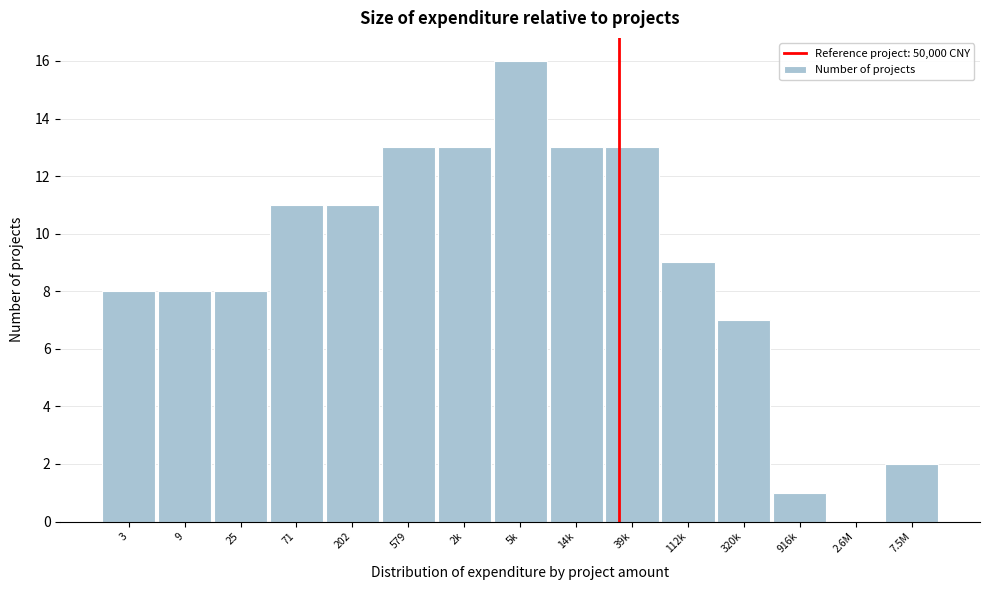

Reading left to right, list all the values displayed in this chart.

3=8	9=8	25=8	71=11	202=11	579=13	2k=13	5k=16	14k=13	39k=13	112k=9	320k=7	916k=1	2.6M=0	7.5M=2